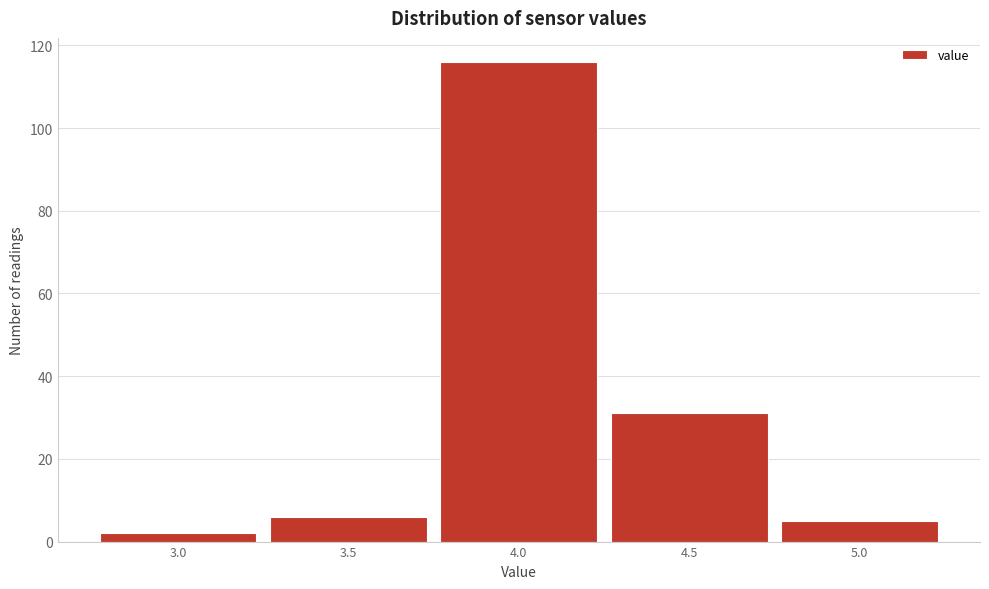

Reading left to right, what are all the values shown in this chart?

2	6	116	31	5